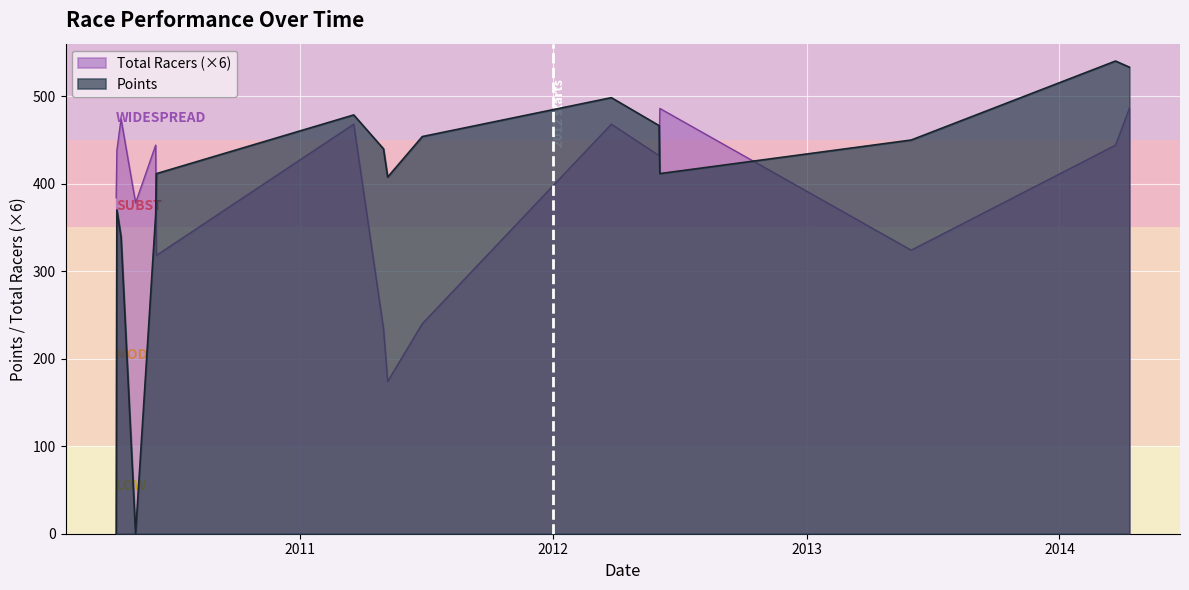

Does the chart display data point markers on the line(s)?

No